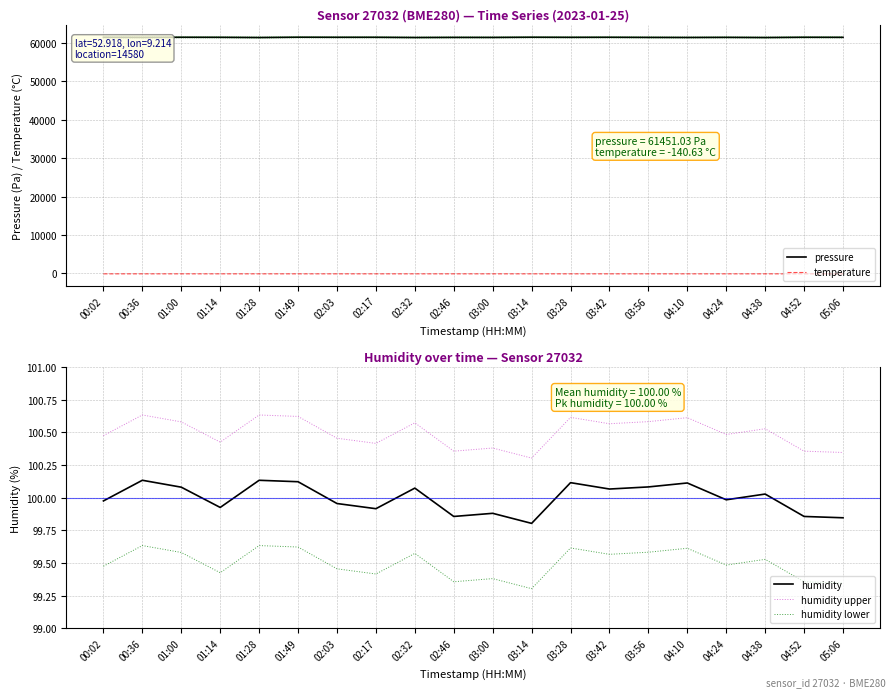

Which series has the largest total across all categories?

pressure